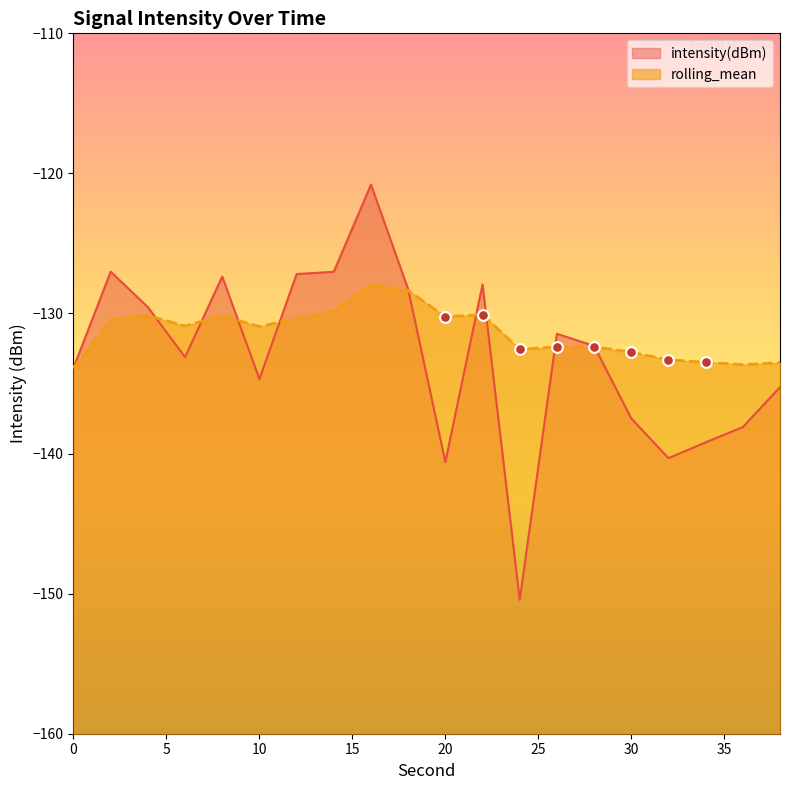

Which series contains the highest Y value?

intensity(dBm)